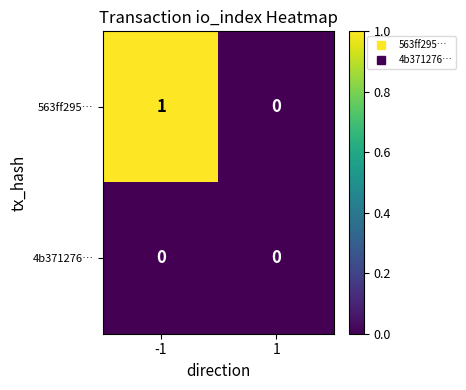

Reading left to right, what are all the values shown in this chart?

563ff295…: 1	0
4b371276…: 0	0